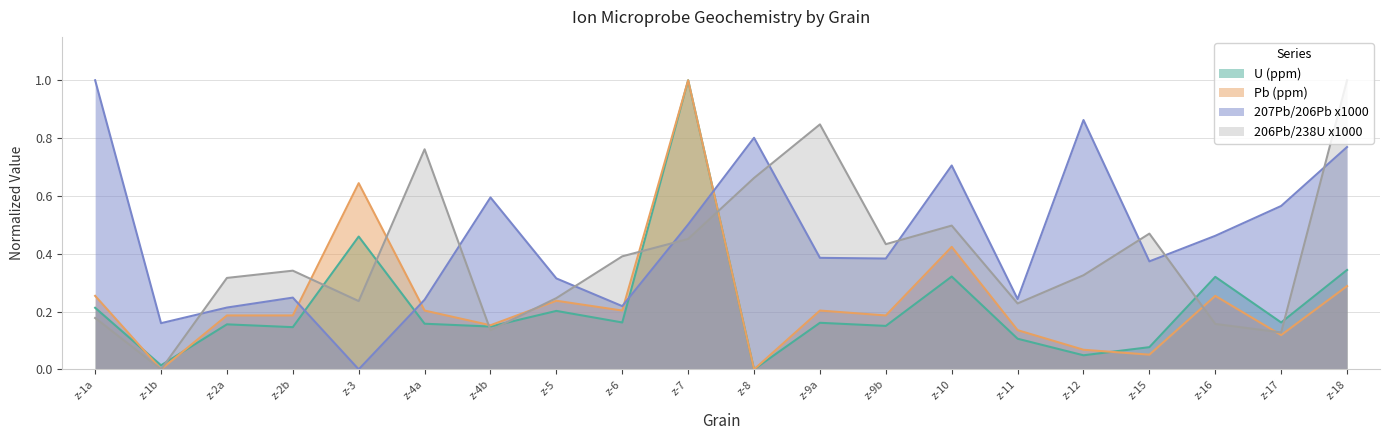

Where is 207Pb/206Pb x1000 nearest to the value 0?

z-3